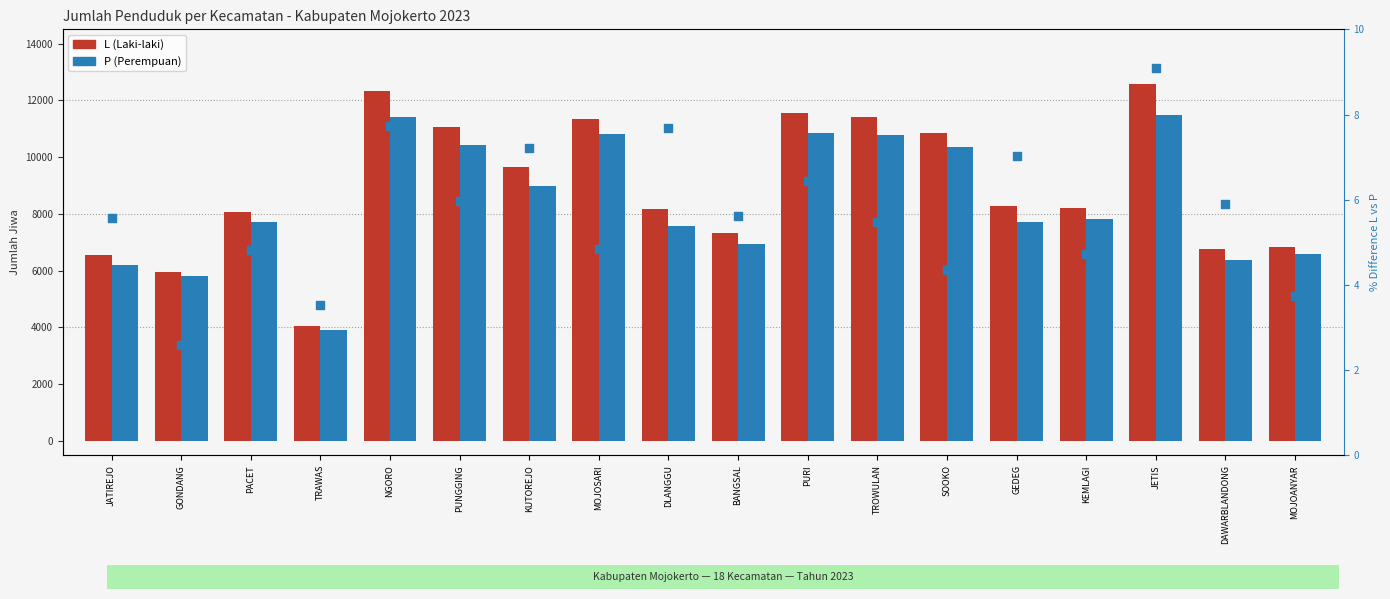

Which series has the largest Y range (max minus min)?

L